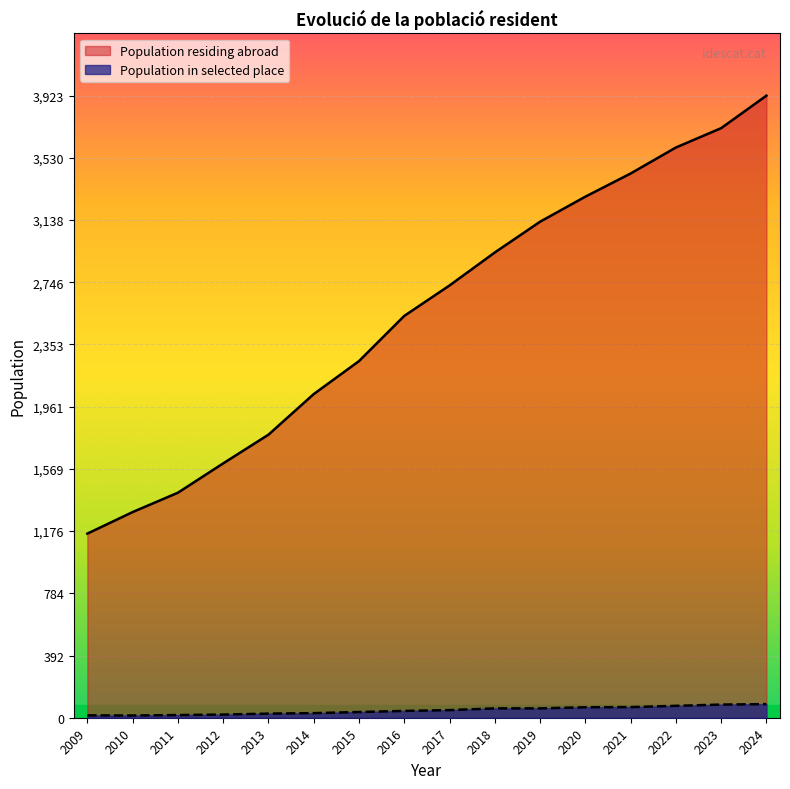

True or false: Population in selected place and Population residing abroad intersect in this chart.

False